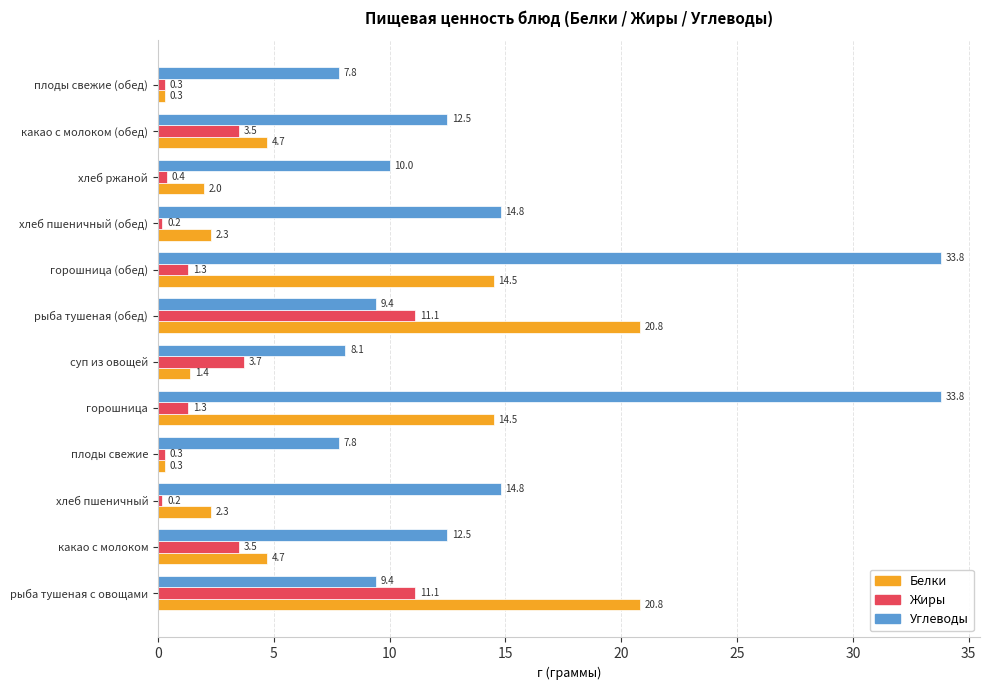

What is the average value of the Жиры series?

3.1